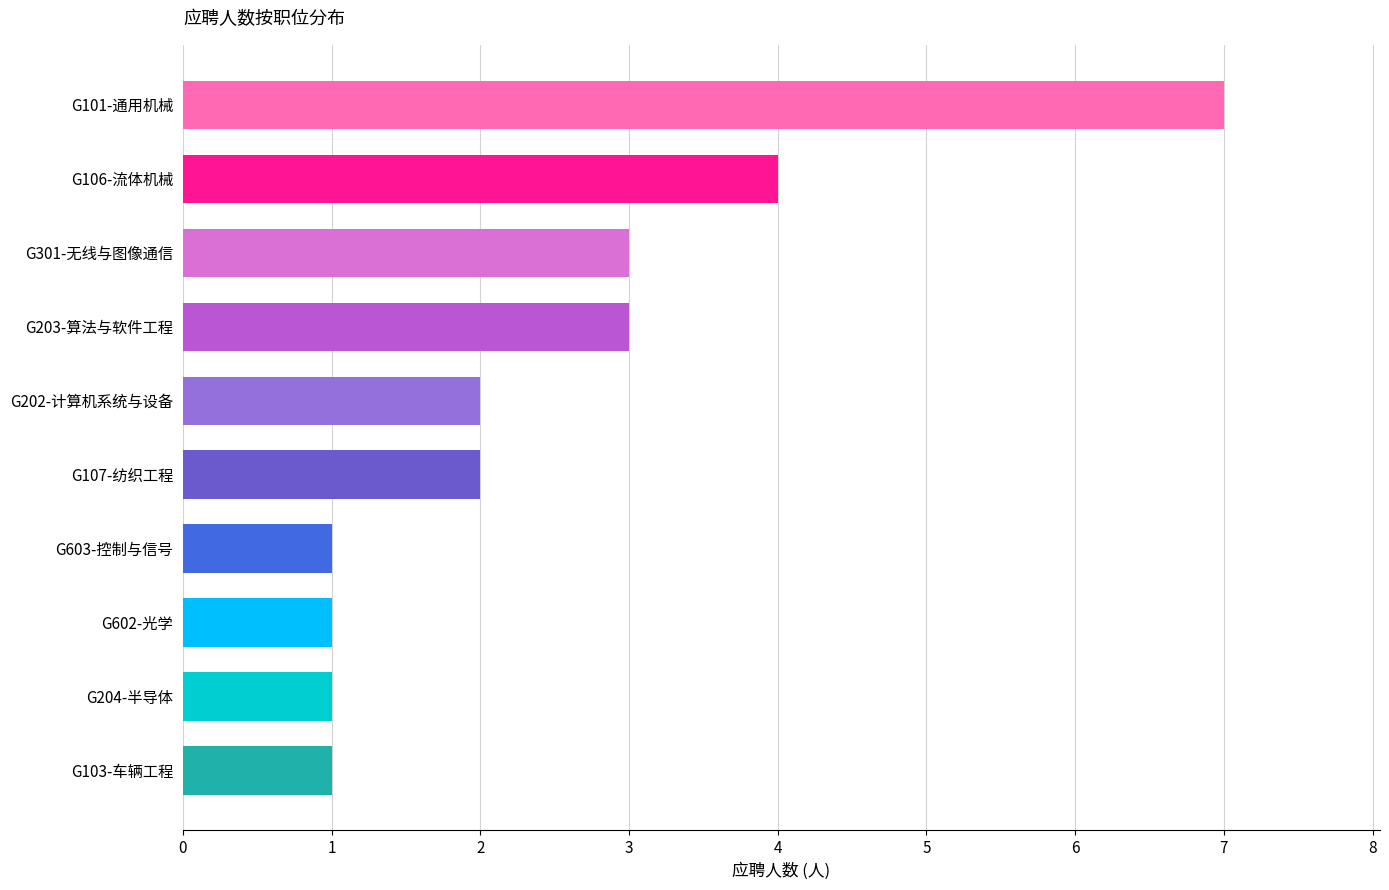

What is the ratio of the value at G103-车辆工程 to the value at G301-无线与图像通信?

0.3